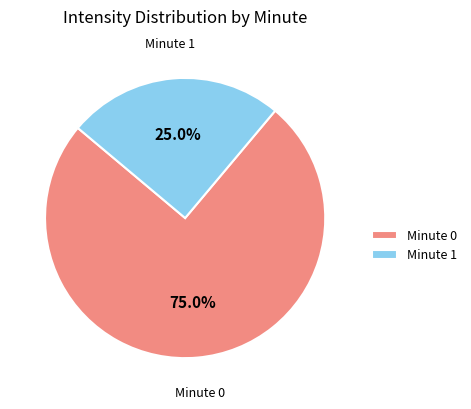

Between Minute 1 and Minute 0, which is larger?

Minute 0